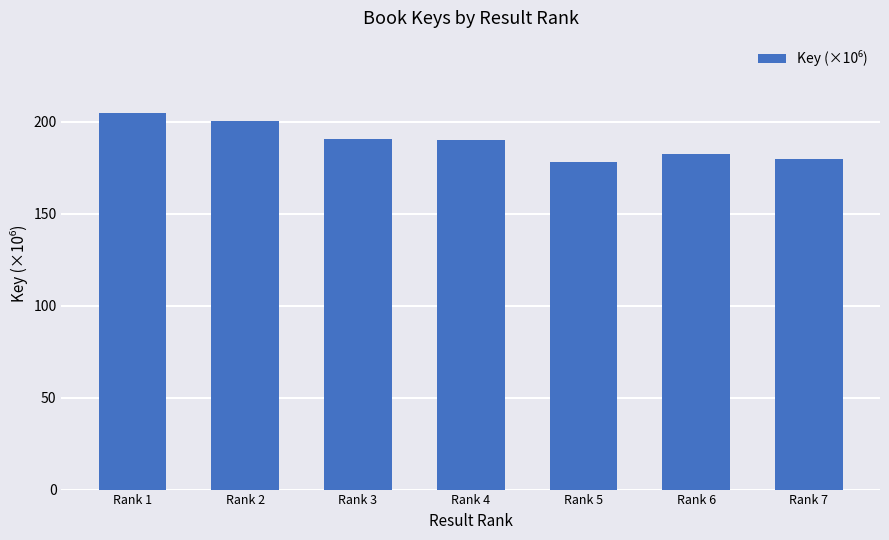

What value does the data have at Rank 4?

190.3